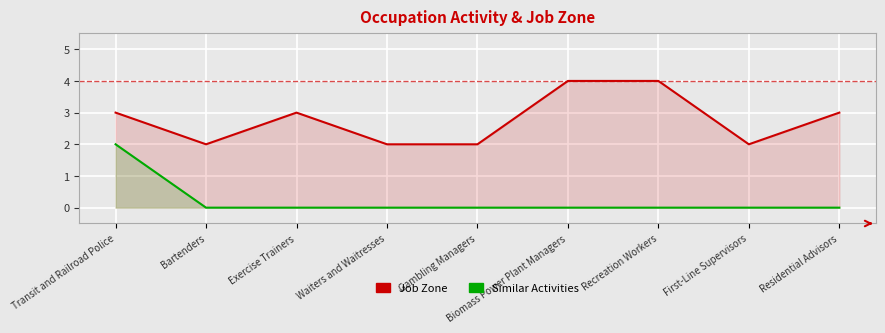

List the series in order of their peak value, lowest first.

Similar Activities, Job Zone